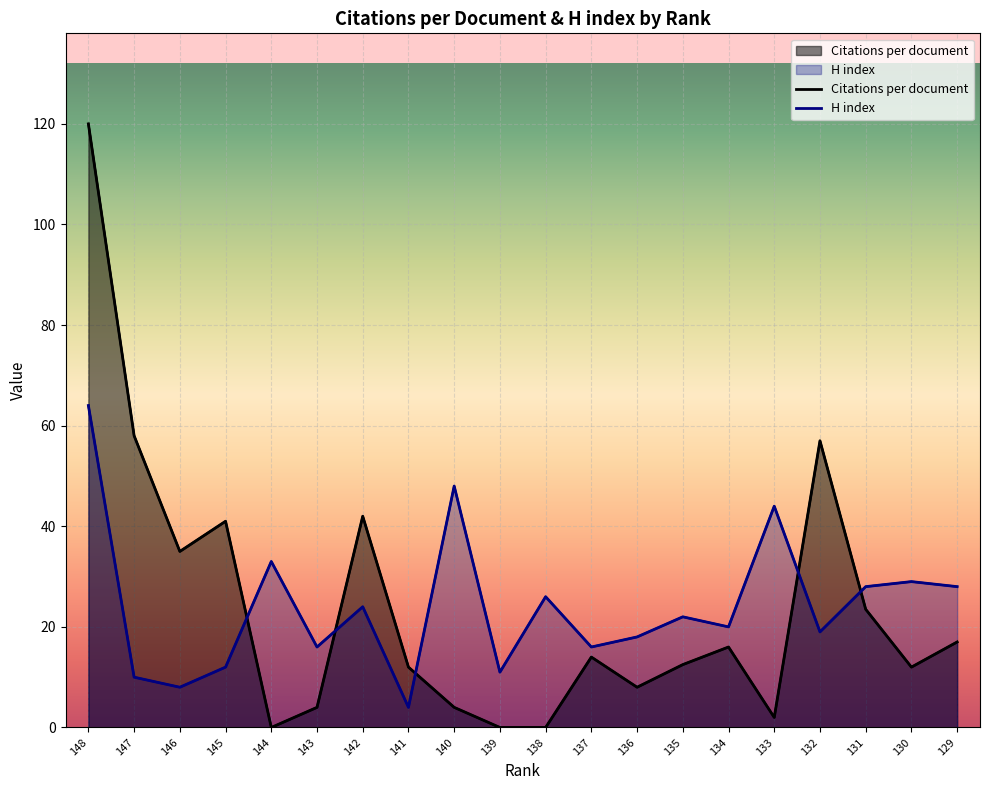

Which label corresponds to the smallest value in the chart?

144